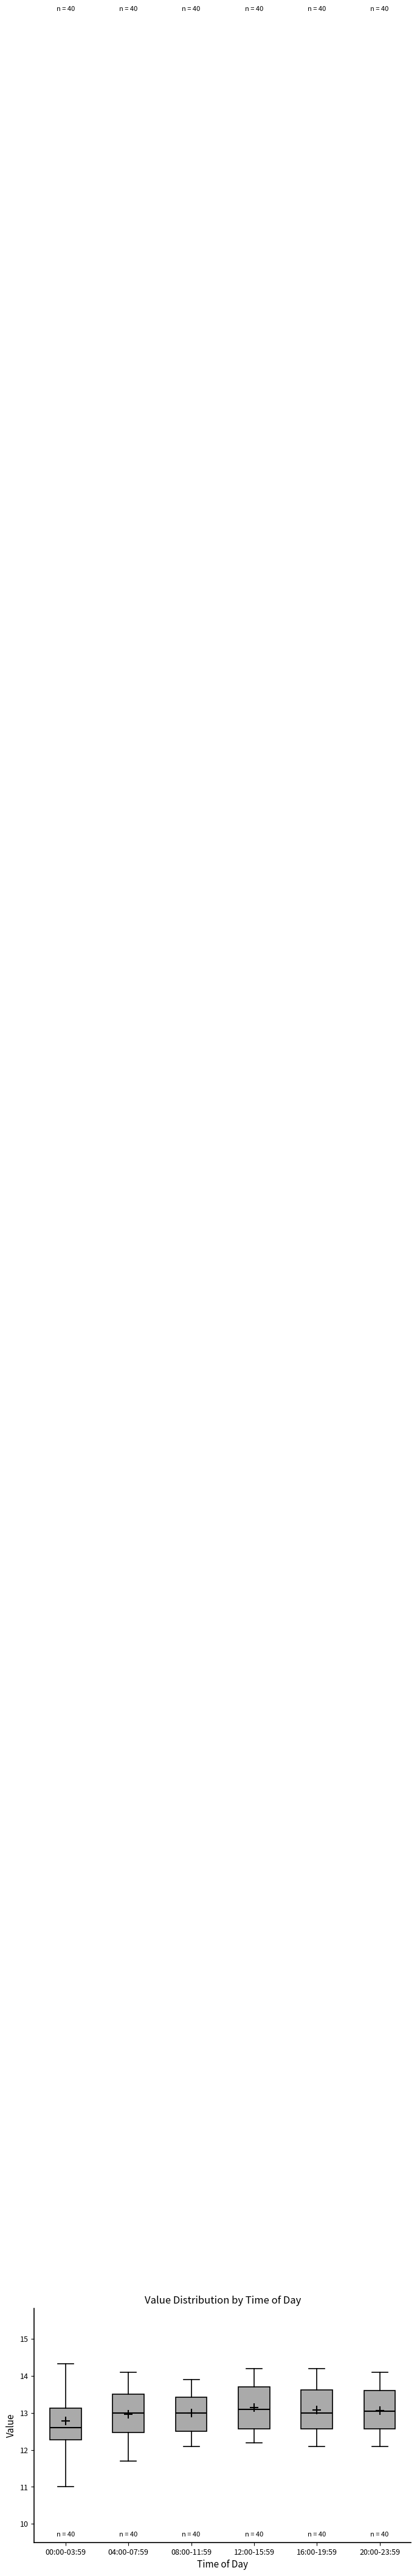

Reading left to right, transcribe this box plot: for each box, give where its median line is, the range the box spans, and where its two whiskers end, as read against the y-axis. The values are not printed on the chart, so give them approximately, as read against the axis.

00:00-03:59: median 12.6, box 12.3 to 13.1, whiskers 11.0 to 14.3
04:00-07:59: median 13.0, box 12.5 to 13.5, whiskers 11.7 to 14.1
08:00-11:59: median 13.0, box 12.5 to 13.4, whiskers 12.1 to 13.9
12:00-15:59: median 13.1, box 12.6 to 13.7, whiskers 12.2 to 14.2
16:00-19:59: median 13.0, box 12.6 to 13.6, whiskers 12.1 to 14.2
20:00-23:59: median 13.1, box 12.6 to 13.6, whiskers 12.1 to 14.1